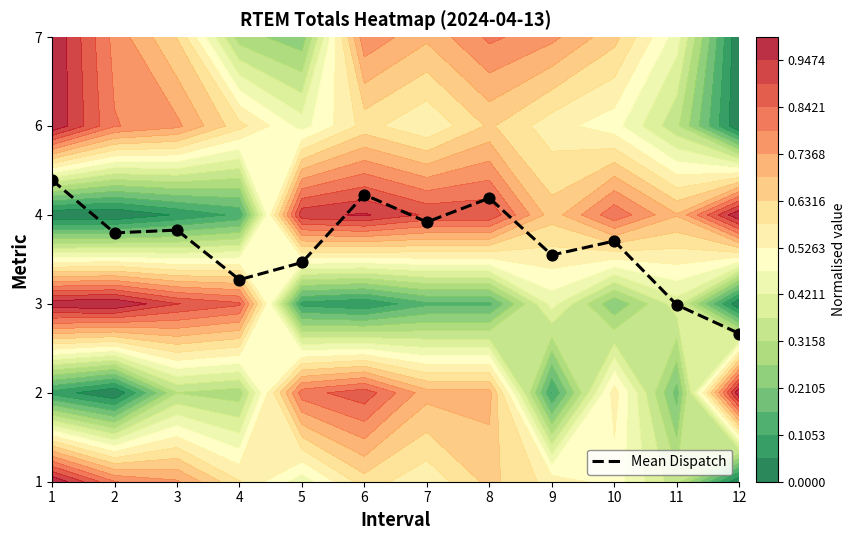

The chart shows a value of 1.3 at 11. True or false?

False